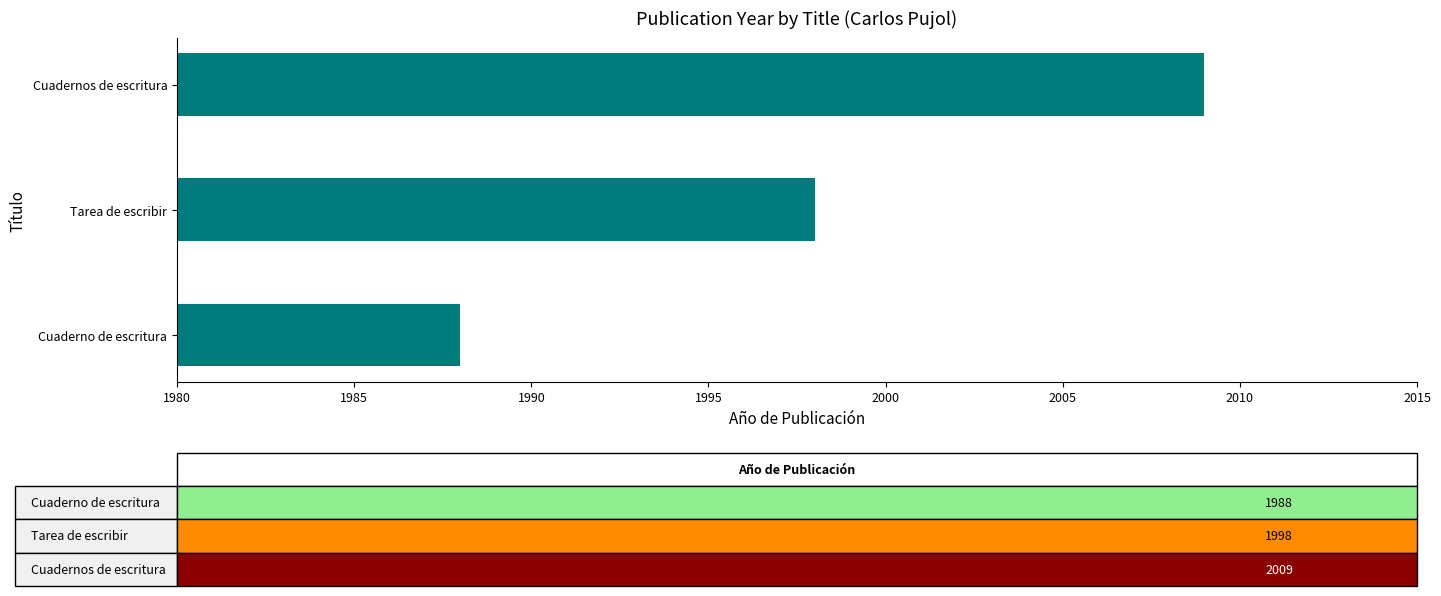

Is it true that the value at Cuadernos de escritura is 2009?

True